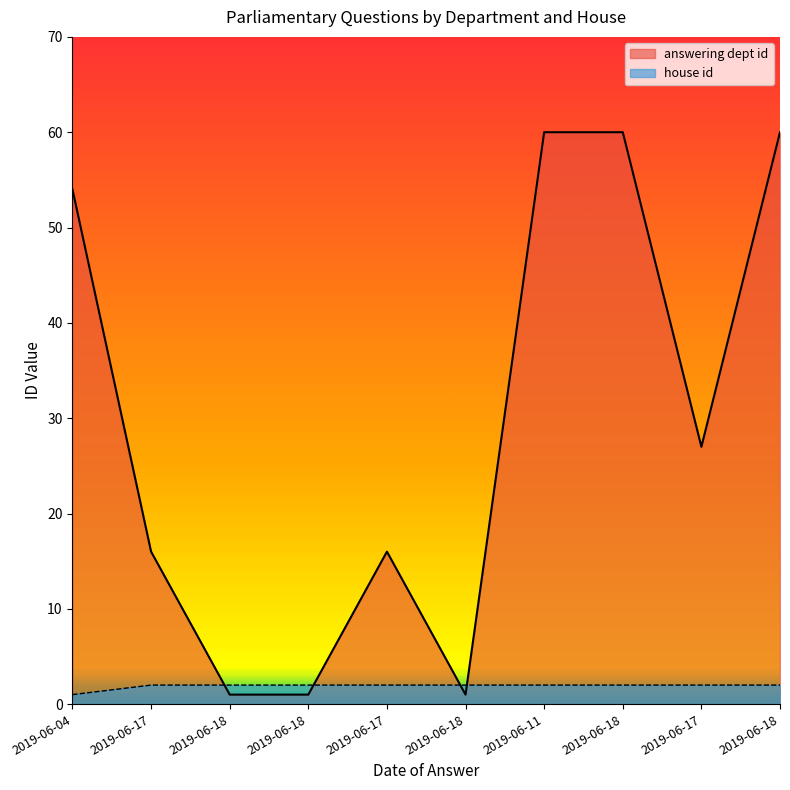

Reading right to left, transcribe all the data shown in this chart.

answering dept id: 2019-06-18=60	2019-06-17=27	2019-06-18=60	2019-06-11=60	2019-06-18=1	2019-06-17=16	2019-06-18=1	2019-06-18=1	2019-06-17=16	2019-06-04=54
house id: 2019-06-18=2	2019-06-17=2	2019-06-18=2	2019-06-11=2	2019-06-18=2	2019-06-17=2	2019-06-18=2	2019-06-18=2	2019-06-17=2	2019-06-04=1